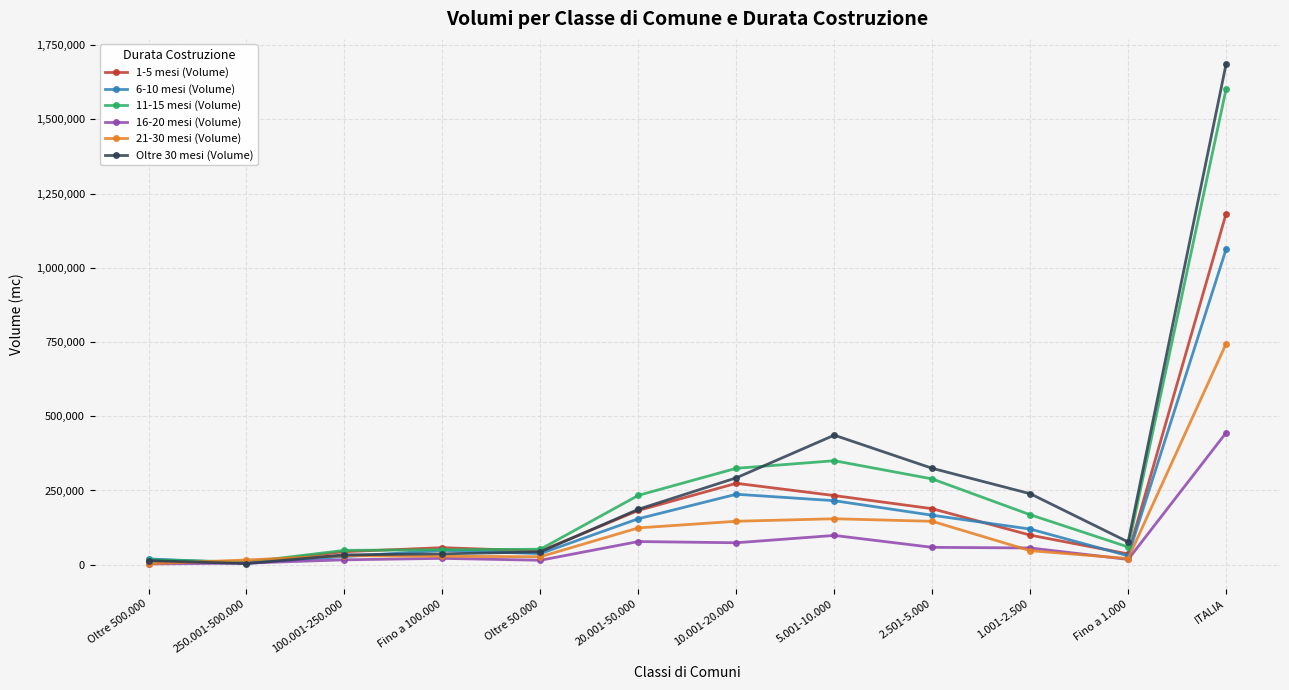

What is the approximate value of Oltre 30 mesi (Volume) at 5.001-10.000?

436300